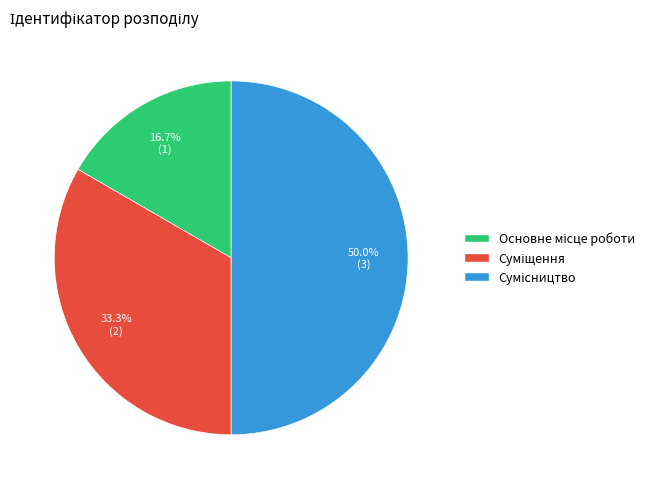

How many slices are in this pie chart?

3